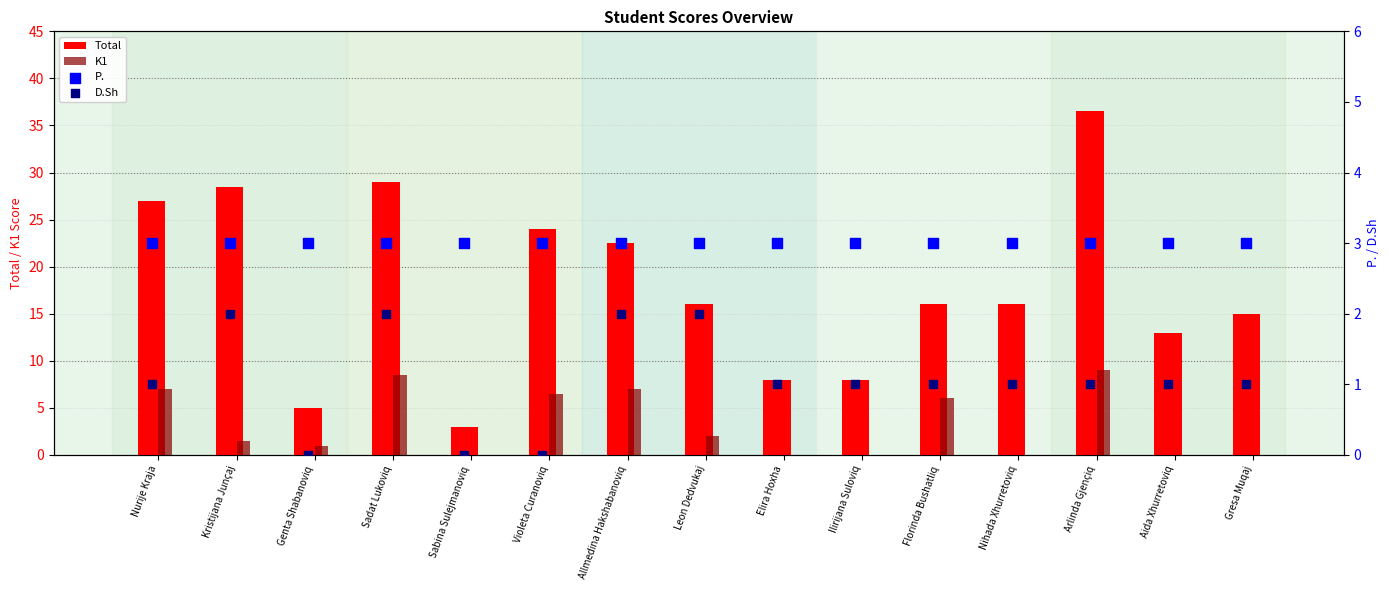

Which series has the largest total across all categories?

Total